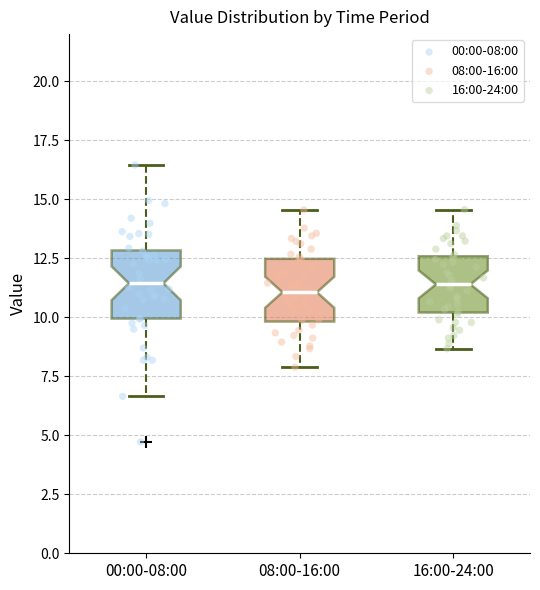

Reading left to right, read every box against the y-axis: the position of its median line, the range the box covers, and the ends of its whiskers. The values are not printed on the chart, so give them approximately, as read against the axis.

00:00-08:00: median 11.5, box 10.0 to 13.0, whiskers 6.5 to 16.5
08:00-16:00: median 11.0, box 10.0 to 12.5, whiskers 8.0 to 14.5
16:00-24:00: median 11.5, box 10.0 to 12.5, whiskers 8.5 to 14.5